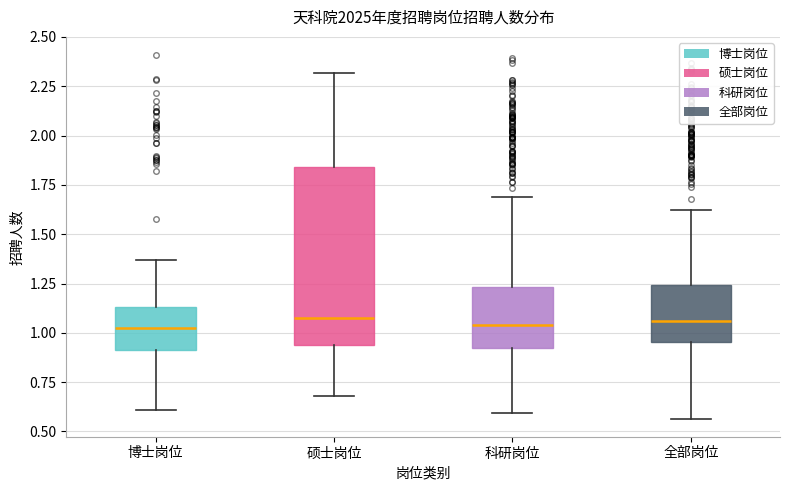

Which box is the tallest, from its lower edge to its upper edge?

硕士岗位